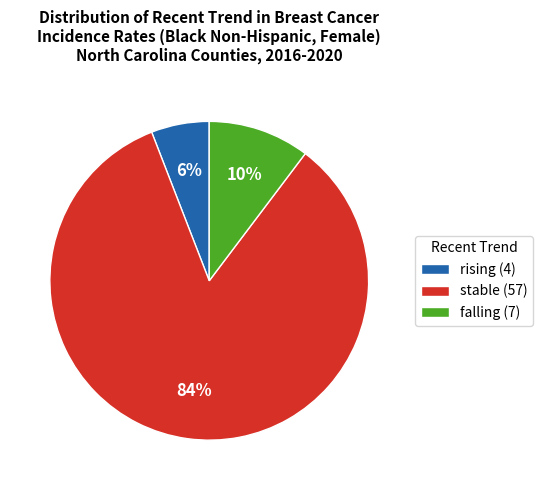

How many slices are in this pie chart?

3